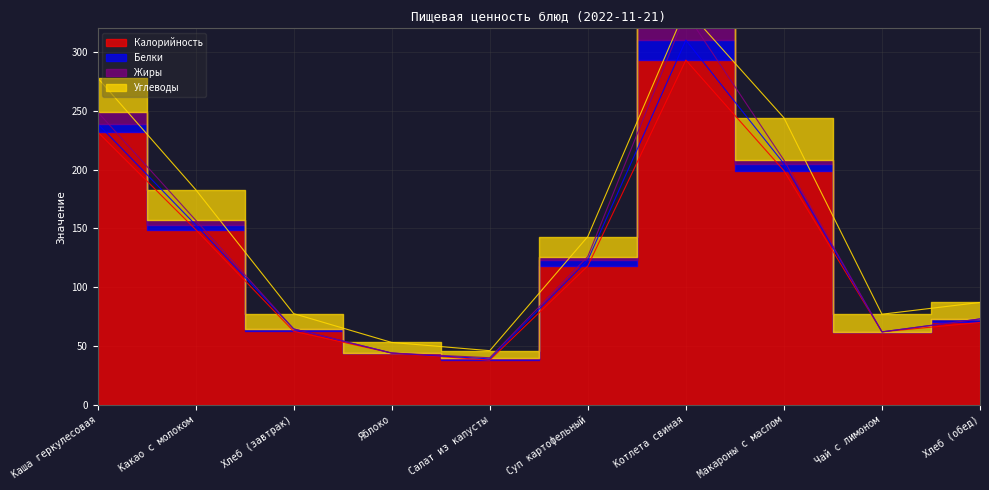

True or false: Жиры has more than 1 points higher than both neighbors.

False